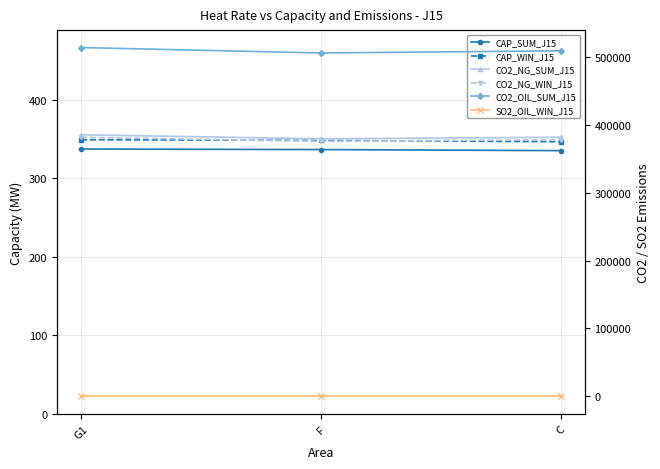

Does the chart have visible grid lines?

Yes